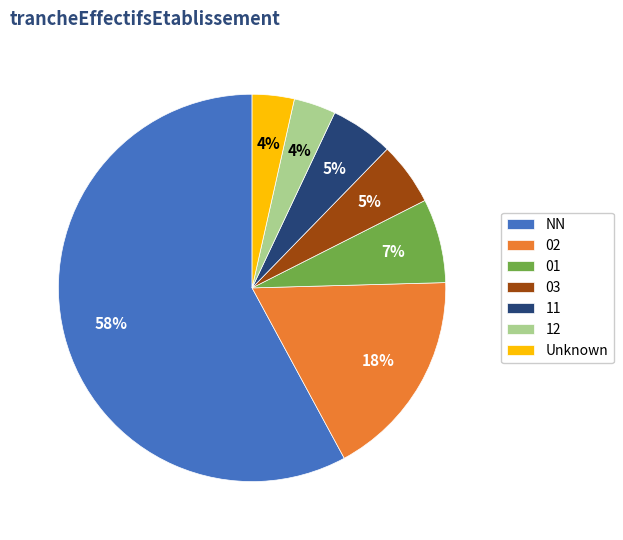

Do NN and 02 together represent more than half of the pie?

Yes